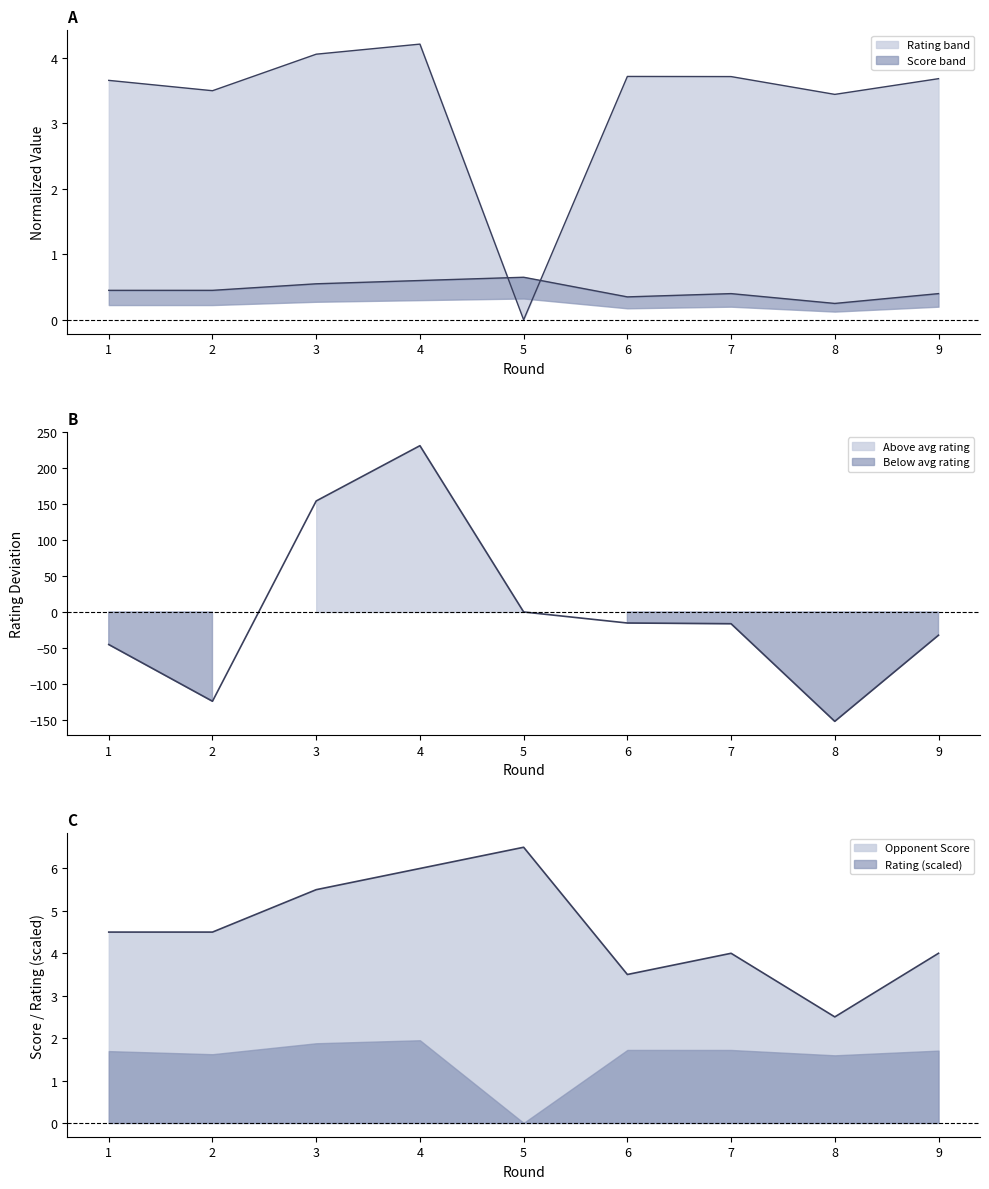

What is the difference between the highest and lowest values at 8?

3.2